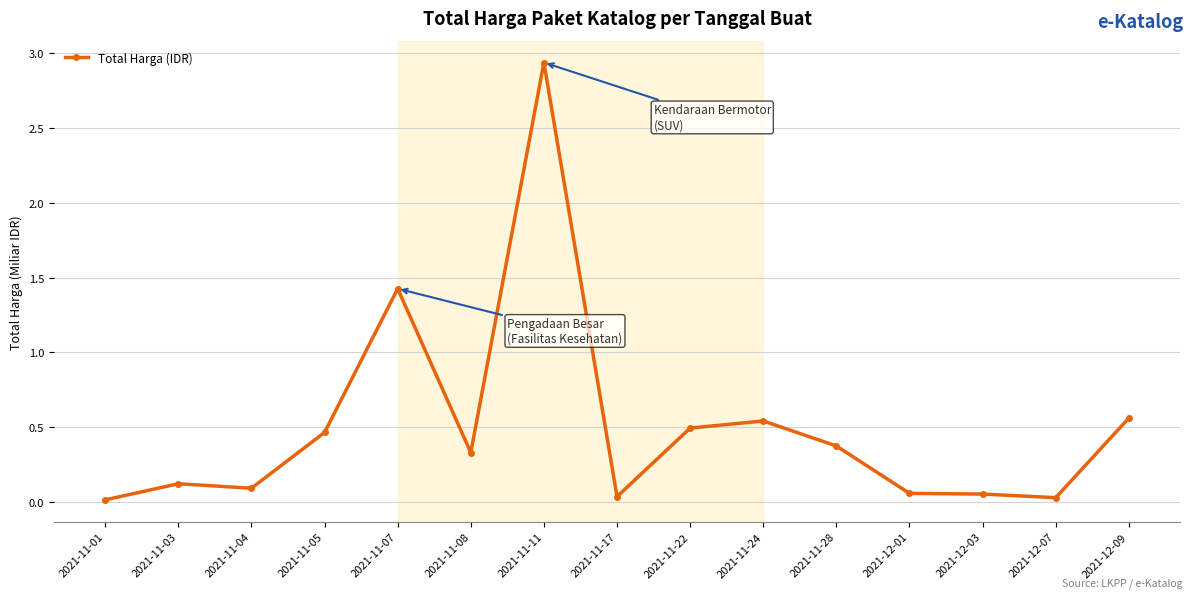

True or false: there are more than 0 points higher than both neighbors.

True